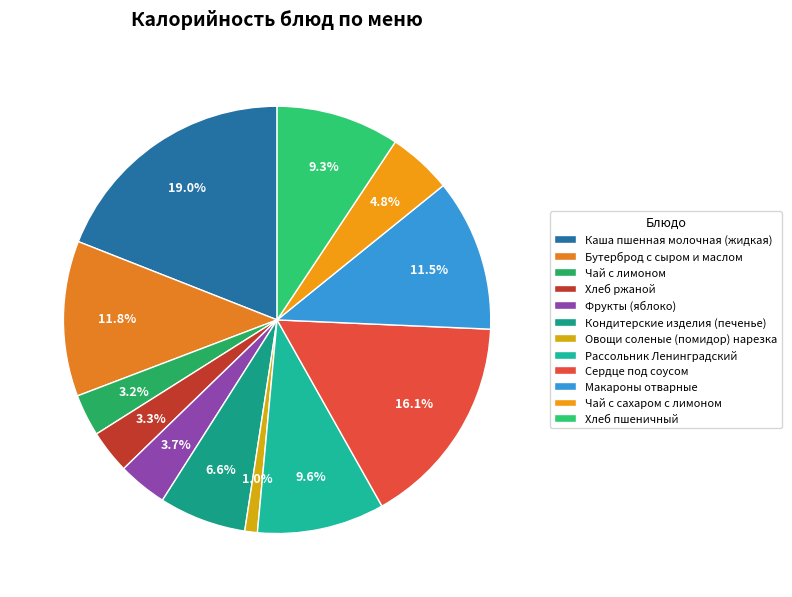

How many segments does this pie chart have?

12